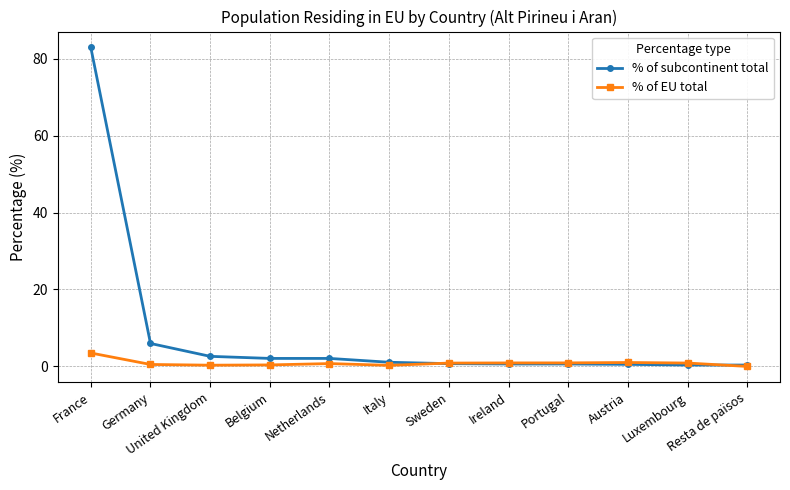

What is the label of the 8th point from the right?

Netherlands